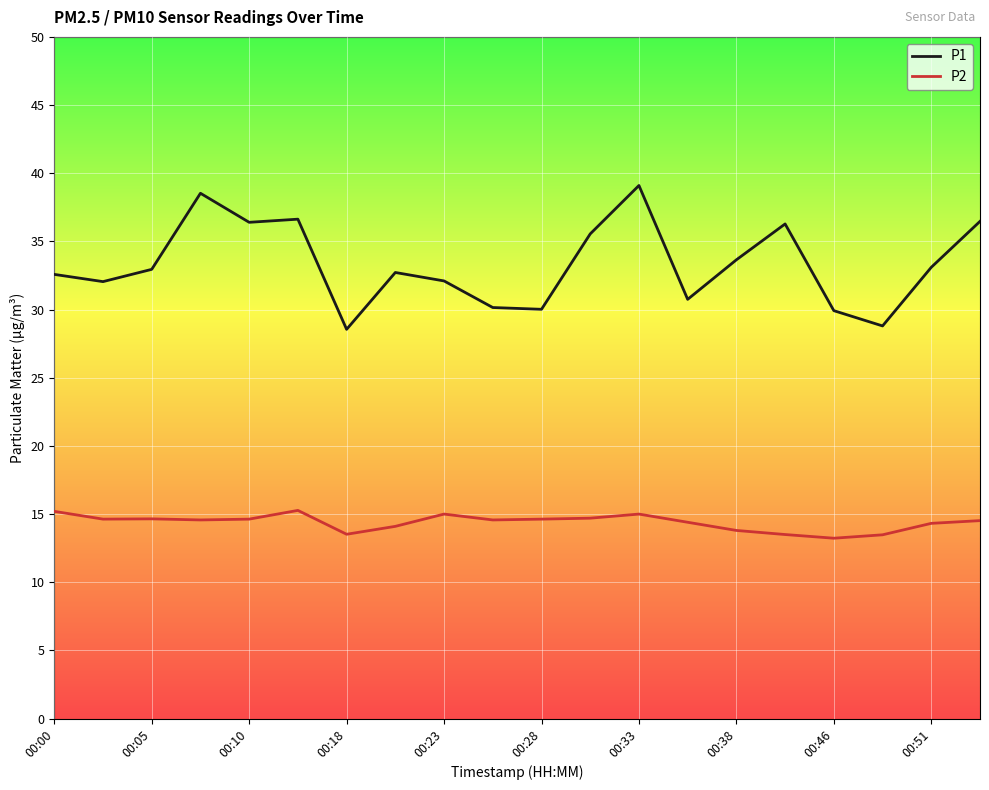

What is the difference between the maximum and minimum values in the P2 series?

2.0